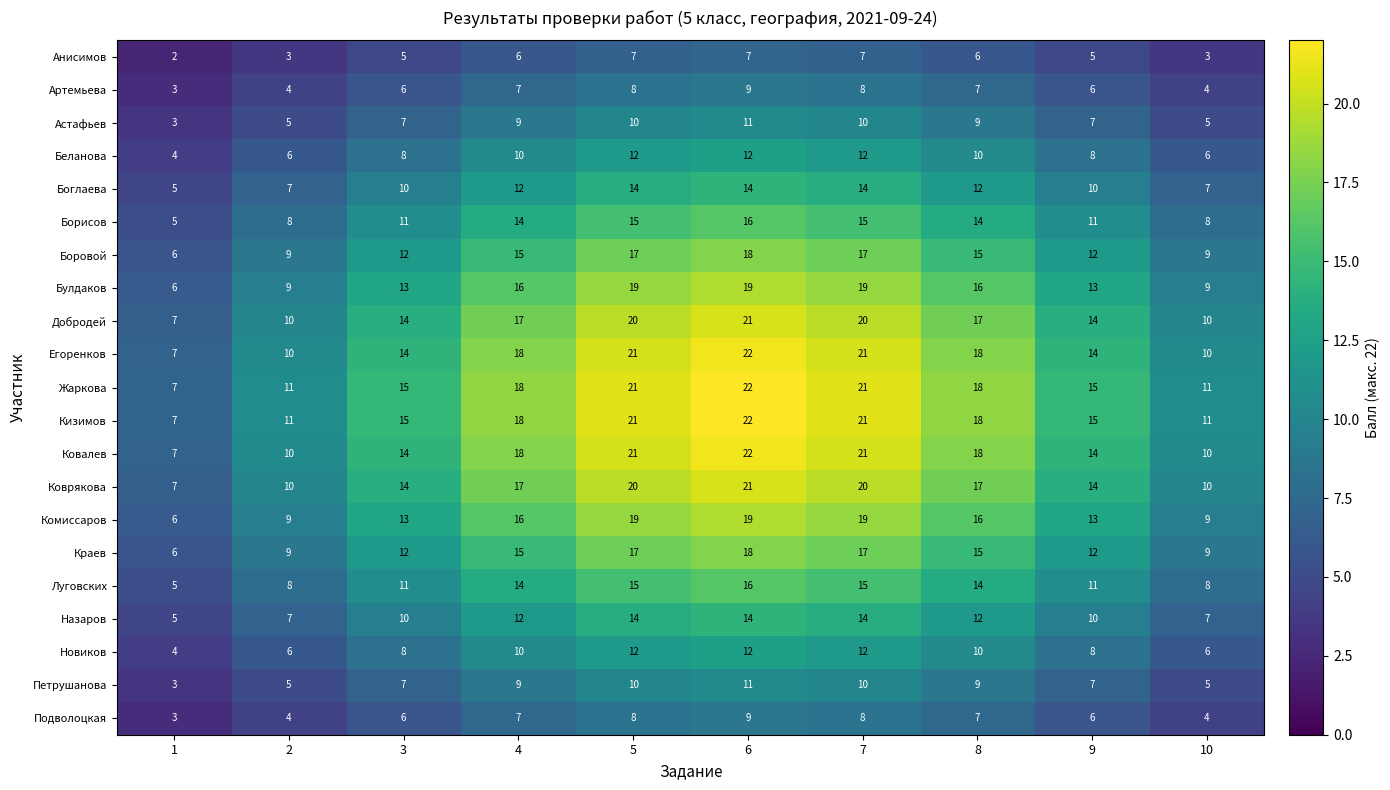

True or false: Булдаков has a value of 34 at 6.

False